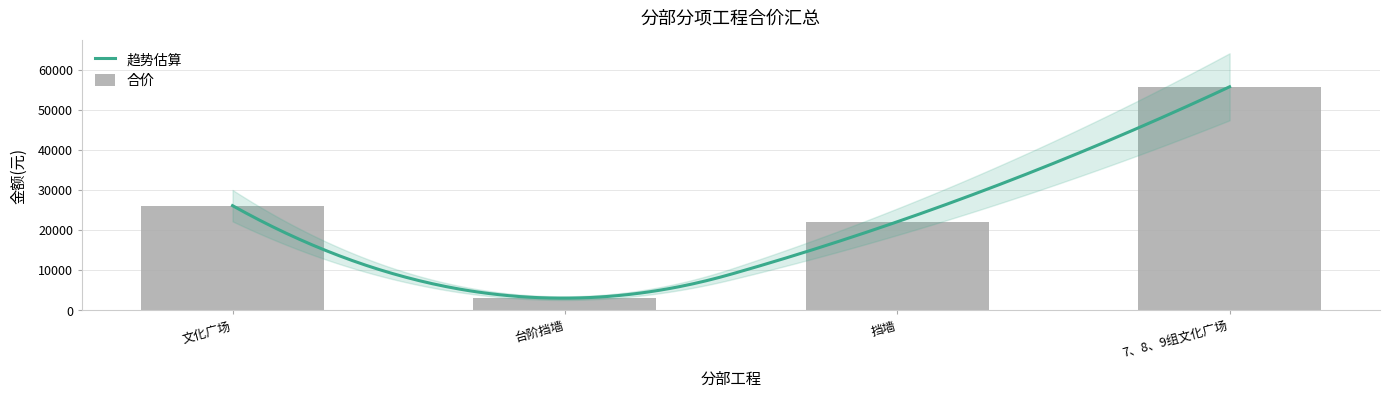

What position from the left is 7、8、9组文化广场?

4